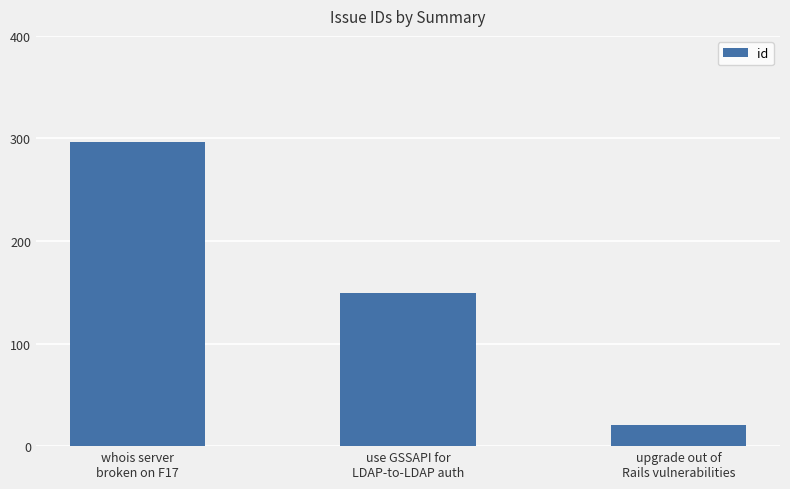

Are the bars grouped side by side (vs. stacked)?

No